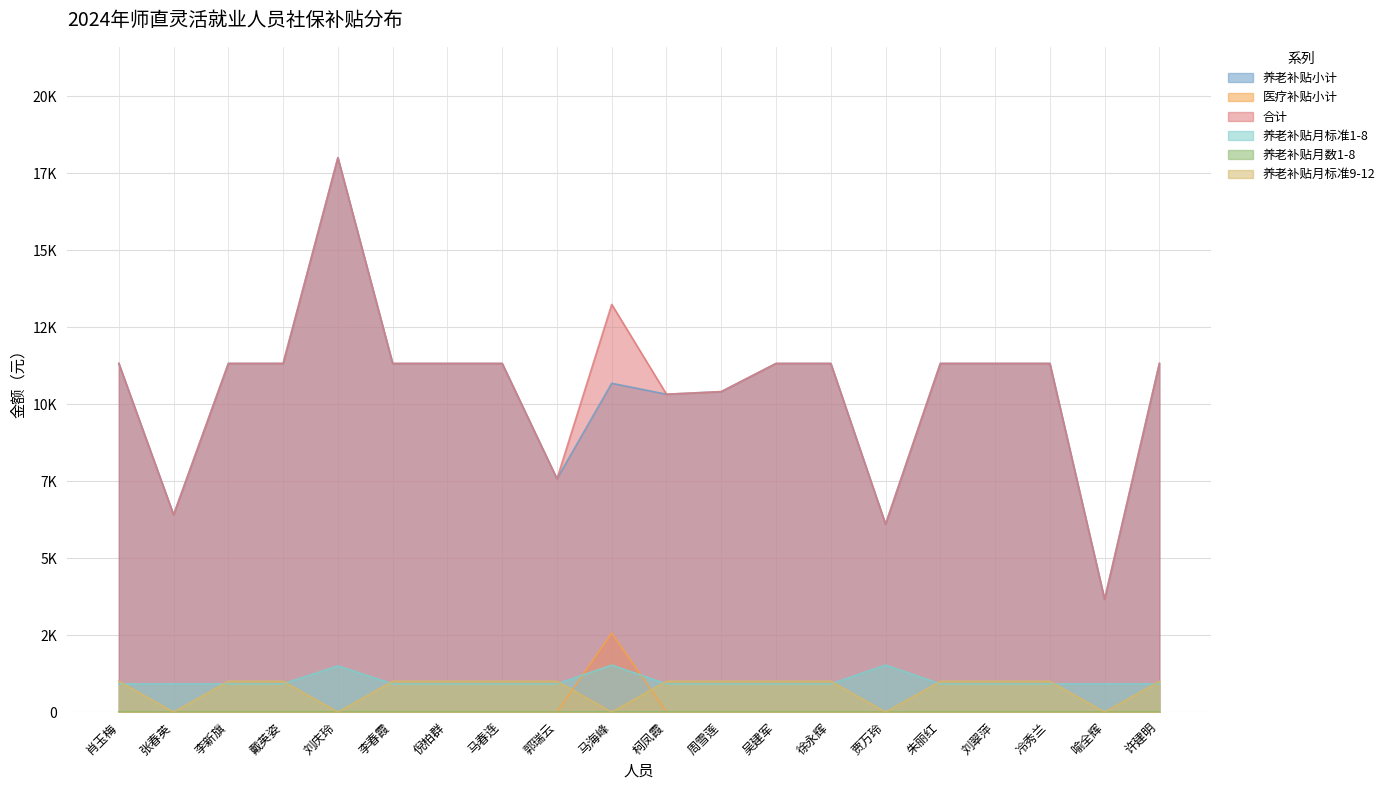

What is the difference between the 养老补贴月数1-8 values at 徐永辉 and 马海峰?

1.0